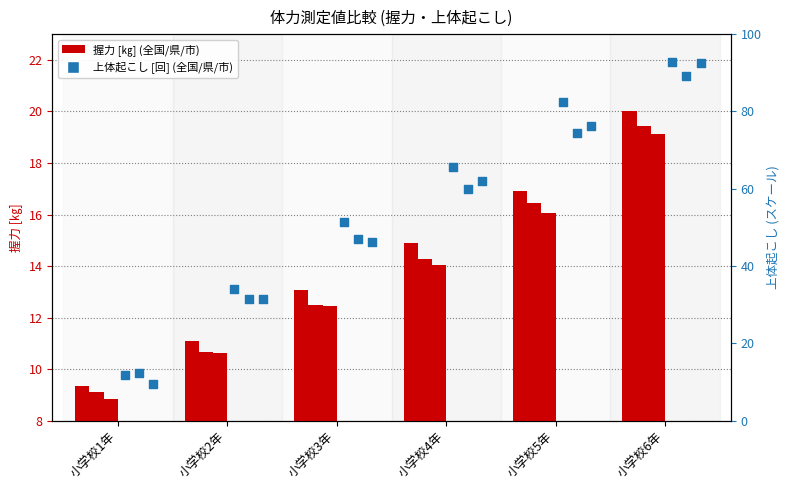

Which series has the largest total across all categories?

全国_上体起こし